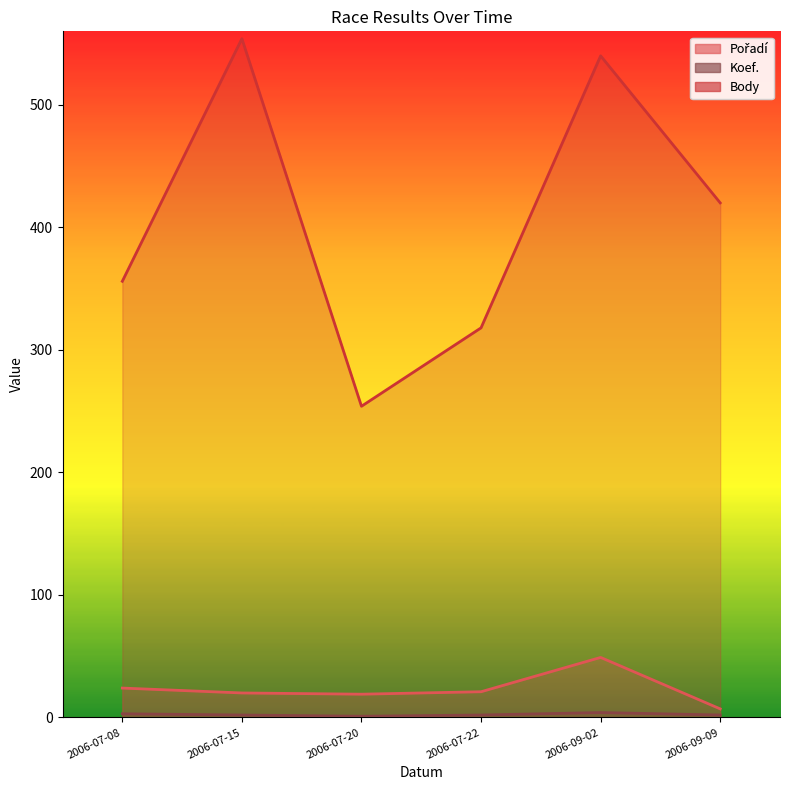

What is the difference between the maximum and minimum values in the Body series?

300